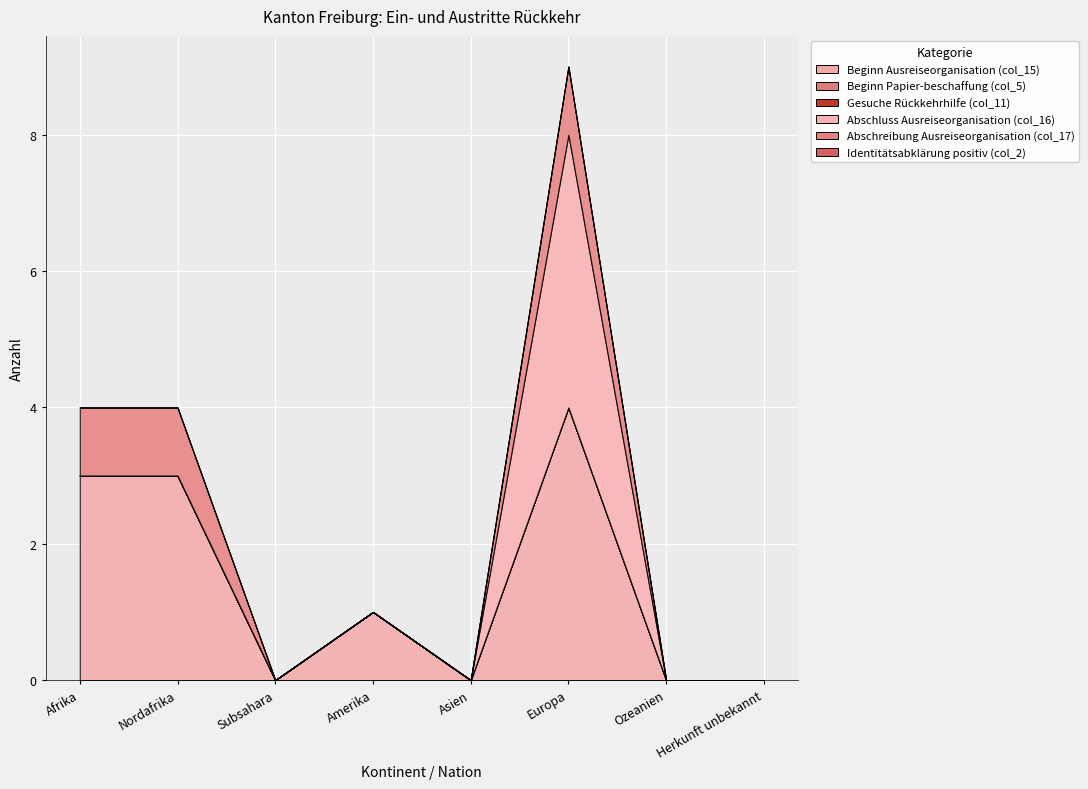

Rank the categories by Beginn Papier­beschaffung (col_5) value from highest to lowest.

Afrika, Nordafrika, Subsahara, Amerika, Asien, Europa, Ozeanien, Herkunft unbekannt